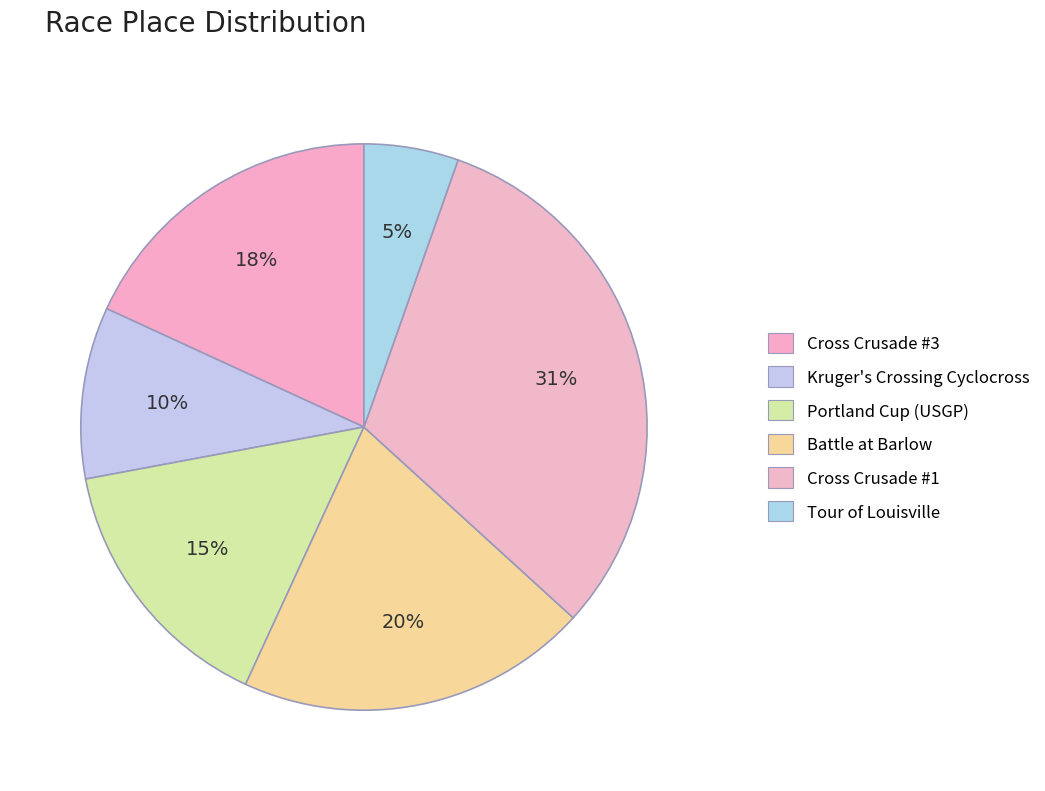

How many segments does this pie chart have?

6